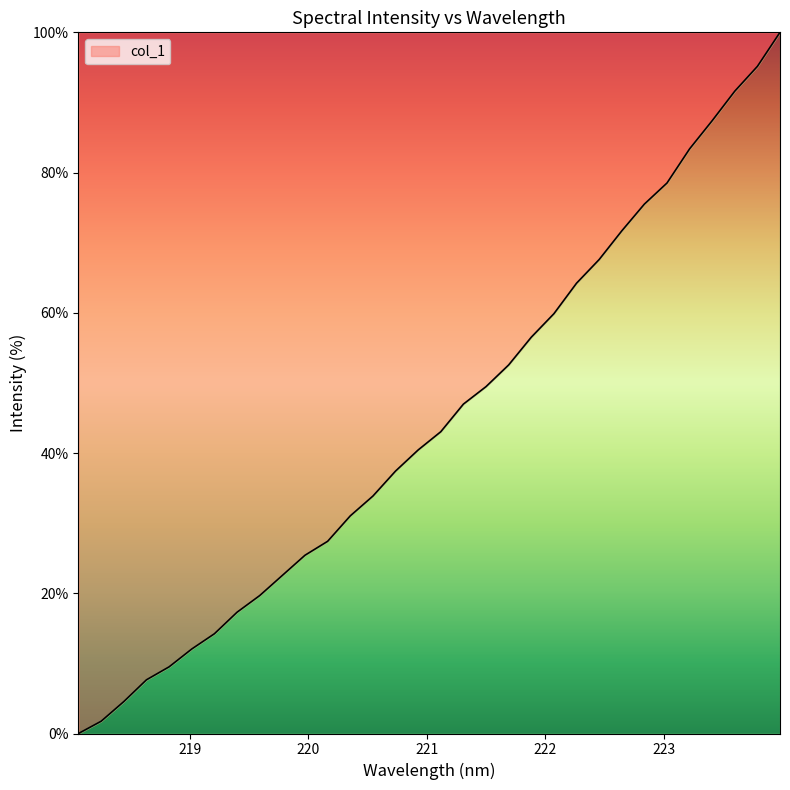

How many values exceed 43?

16